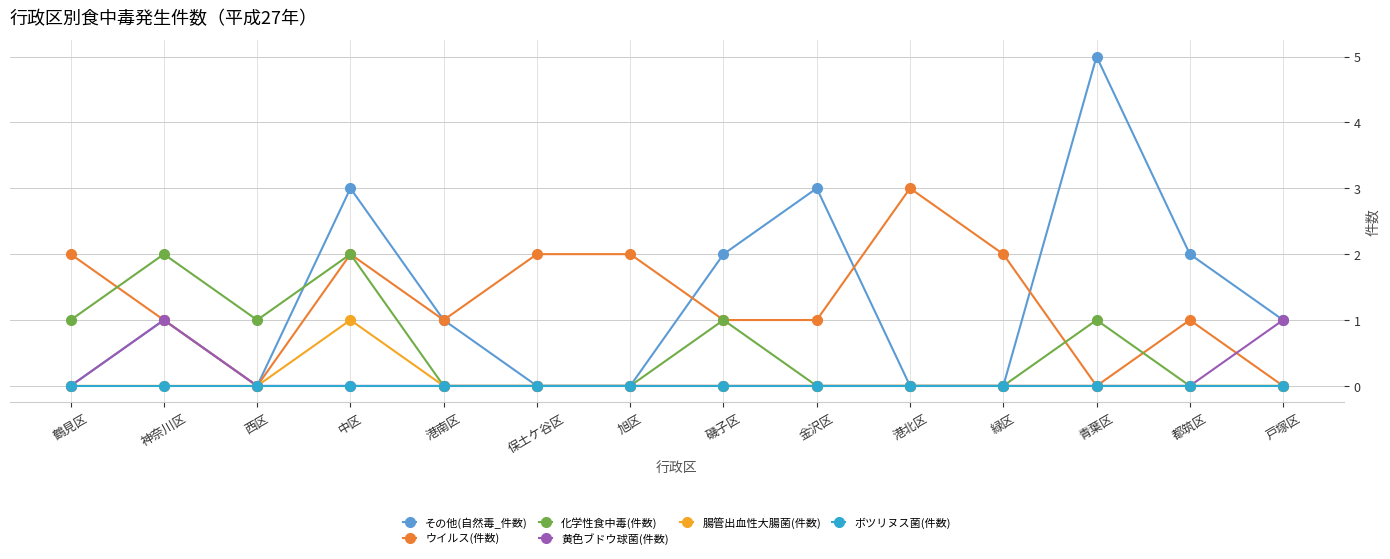

Reading left to right, list all the values displayed in this chart.

その他(自然毒_件数): 0	1	0	3	1	0	0	2	3	0	0	5	2	1
ウイルス(件数): 2	1	0	2	1	2	2	1	1	3	2	0	1	0
化学性食中毒(件数): 1	2	1	2	0	0	0	1	0	0	0	1	0	0
黄色ブドウ球菌(件数): 0	1	0	0	0	0	0	0	0	0	0	0	0	1
腸管出血性大腸菌(件数): 0	0	0	1	0	0	0	0	0	0	0	0	0	0
ボツリヌス菌(件数): 0	0	0	0	0	0	0	0	0	0	0	0	0	0